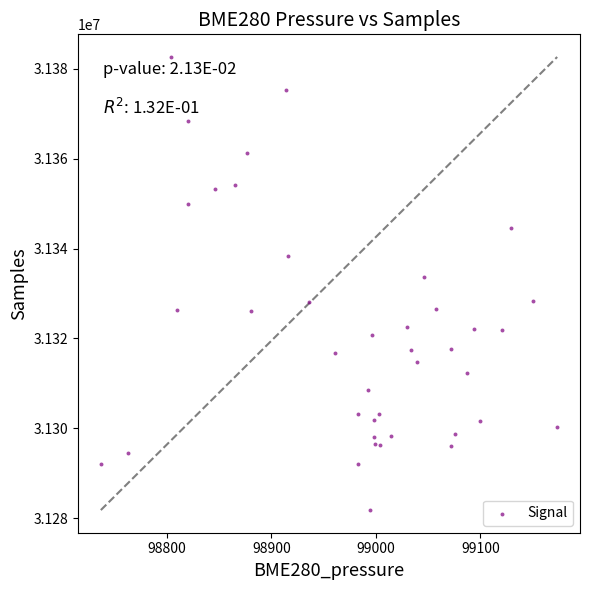

What Y value in the scatter plot is closest to 31332222?

31333569